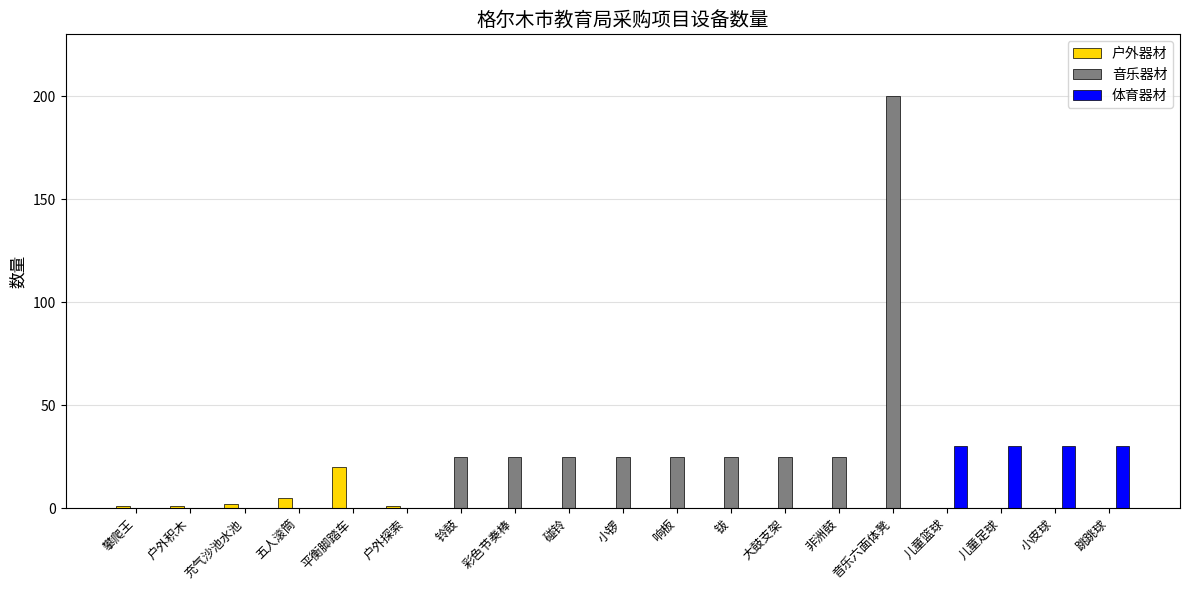

True or false: 户外器材 has a value of 0 at 小皮球.

True